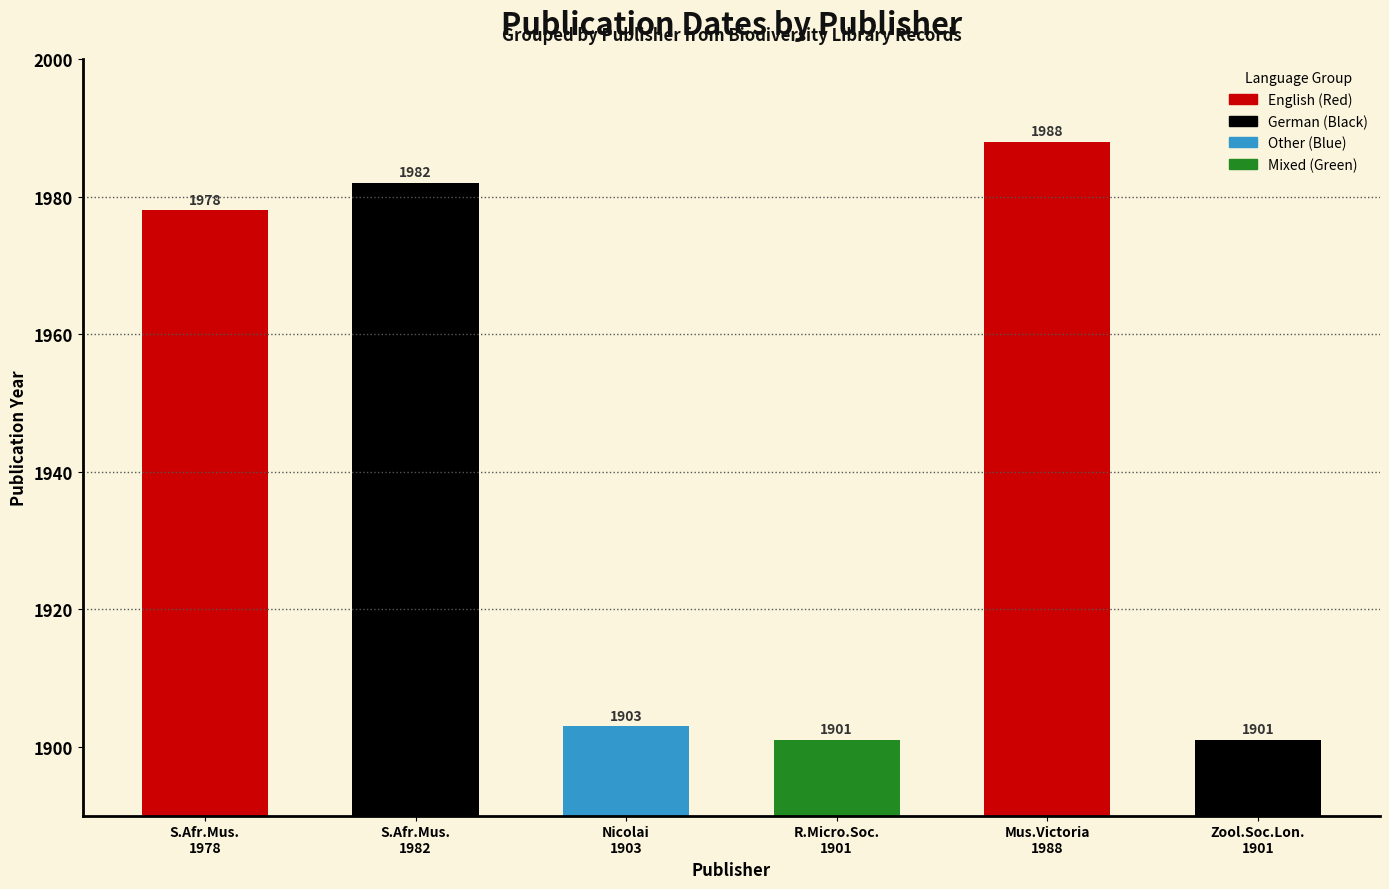

What is the maximum value shown in the chart?

1988